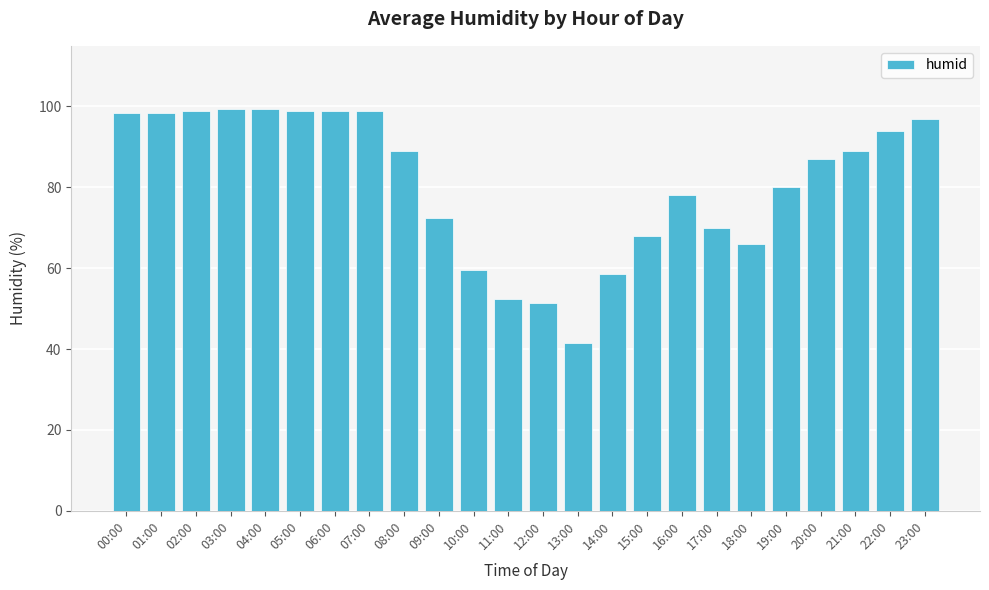

What is the value of the 11th bar from the left?

59.5